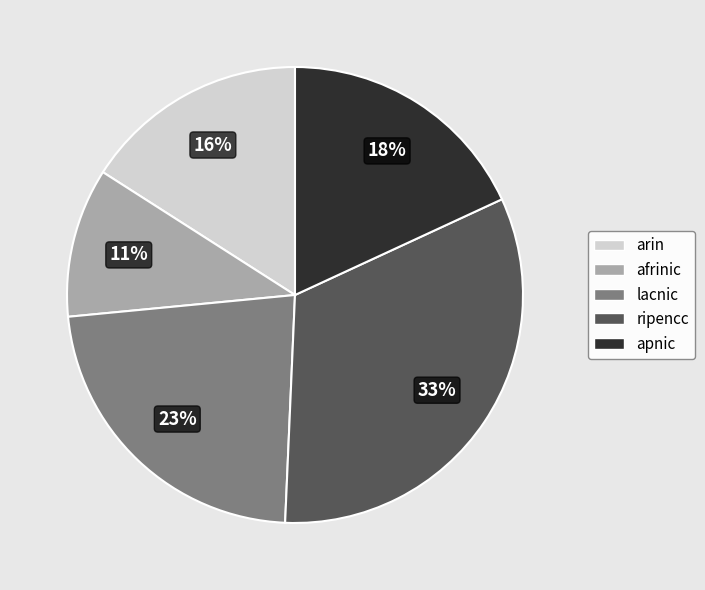

Between afrinic and ripencc, which is larger?

ripencc